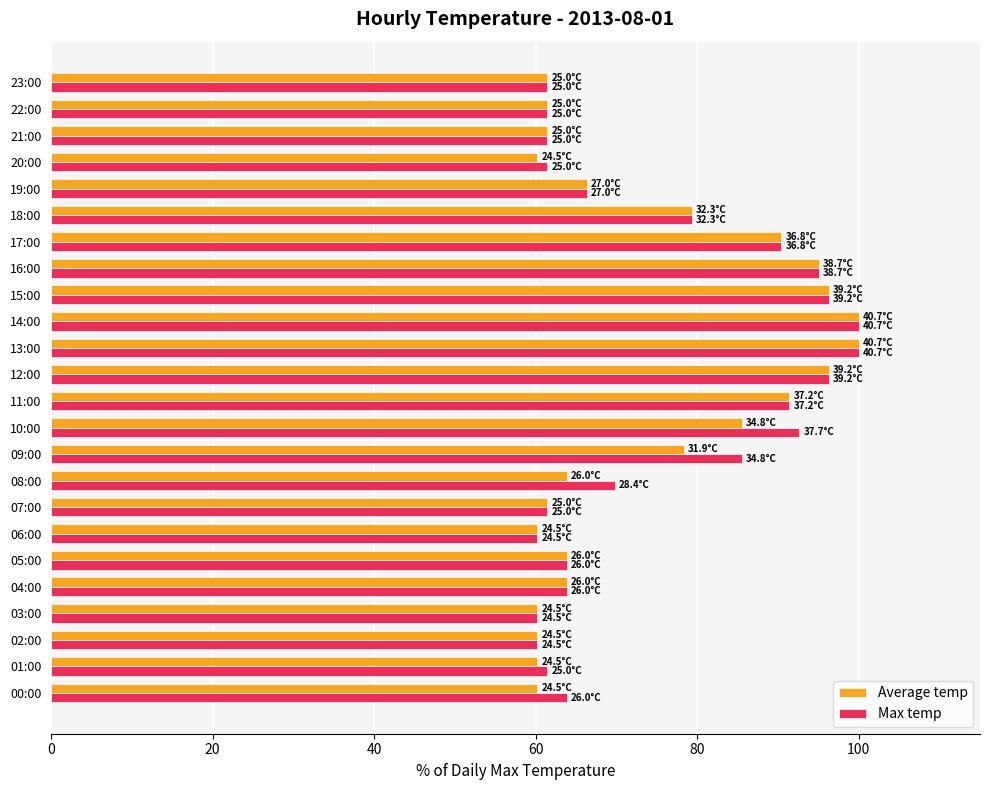

True or false: Max temp has a value of 61.4 at 21:00.

True